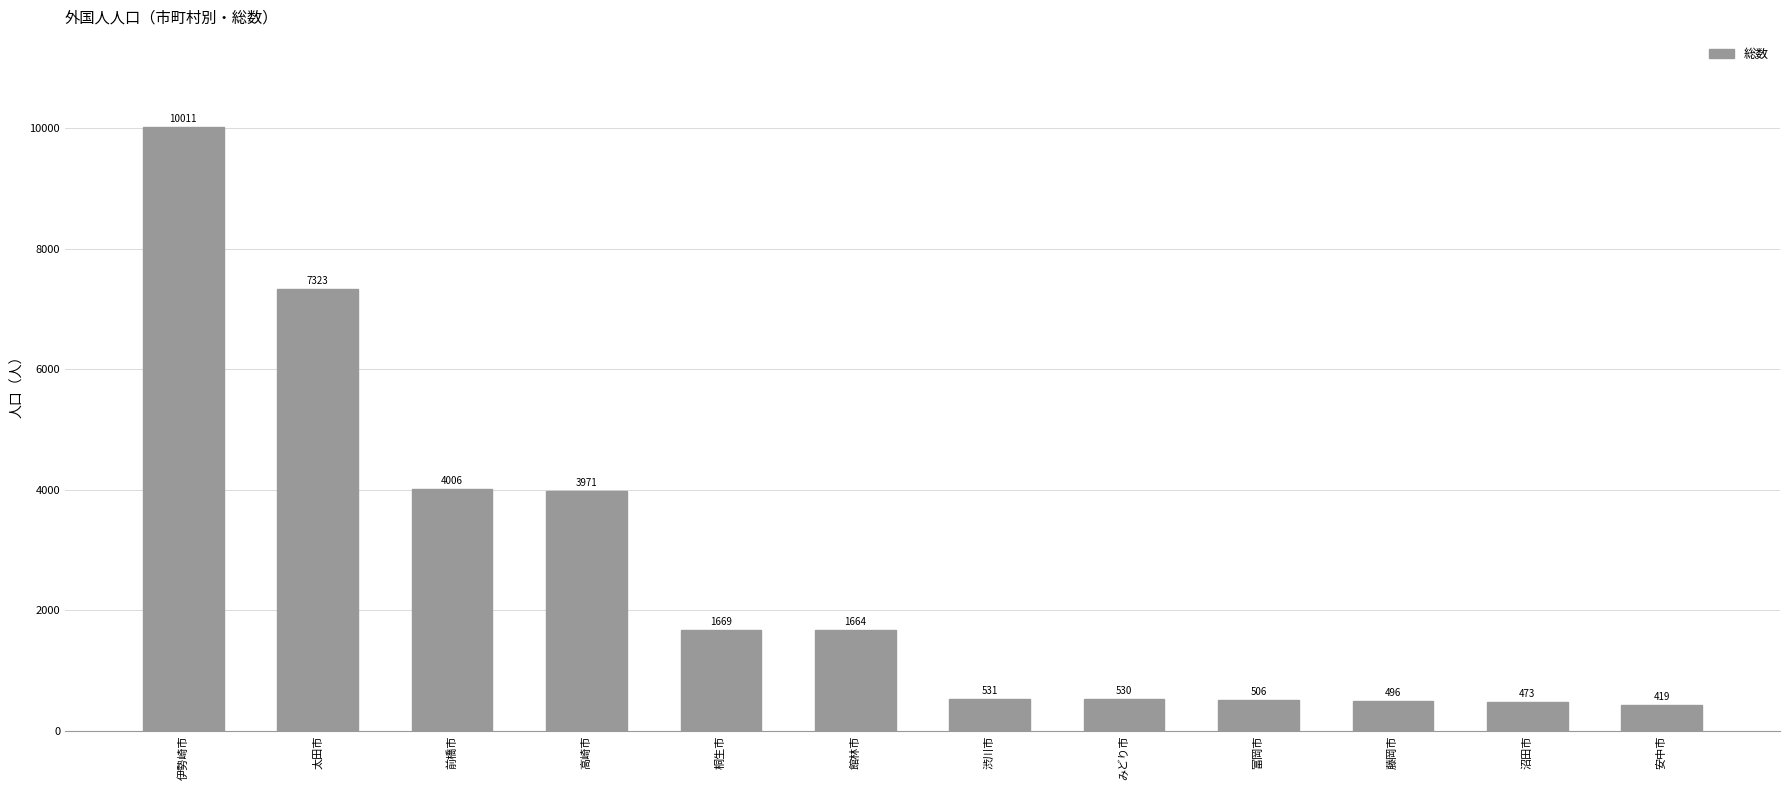

What is the change in value from 前橋市 to 高崎市?

-35